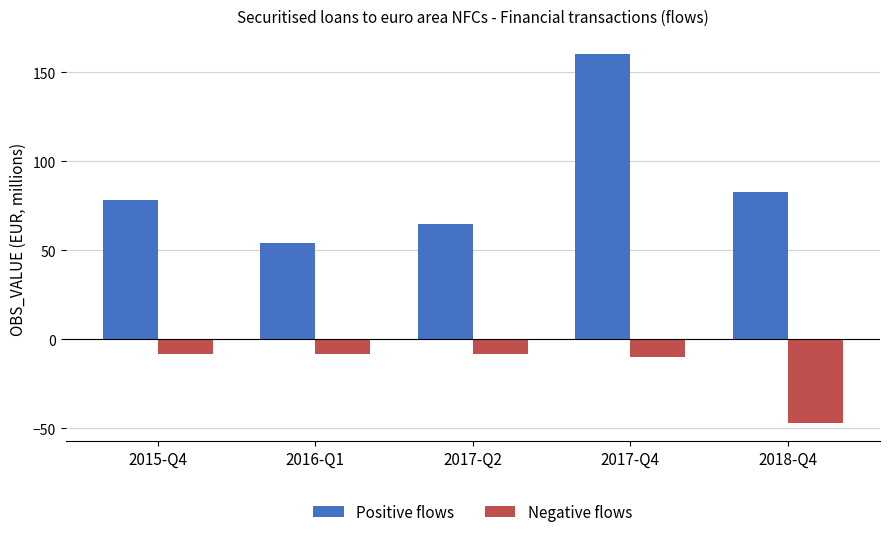

Is the value of Positive flows at 2015-Q4 greater than the value of Negative flows at 2017-Q2?

Yes